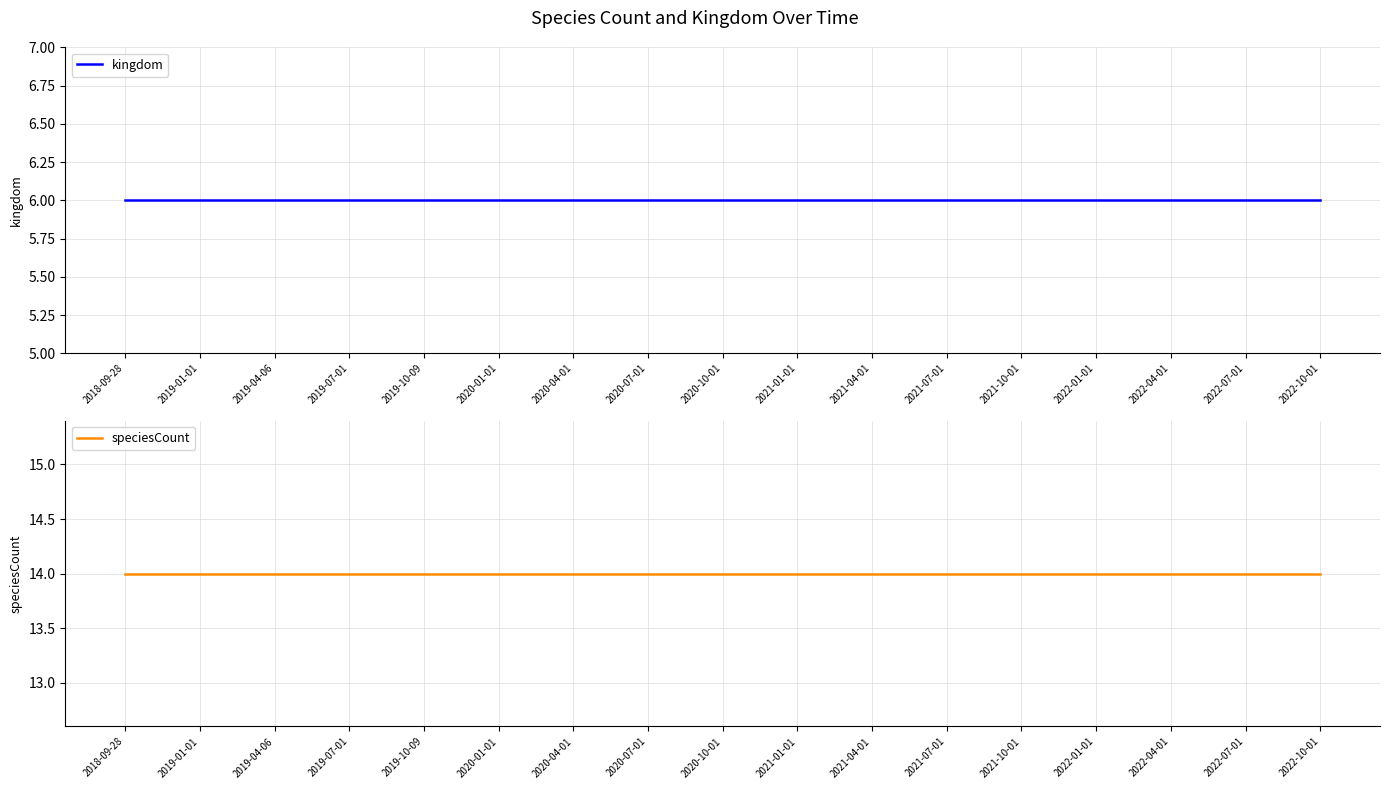

How many categories are shown in the chart?

17